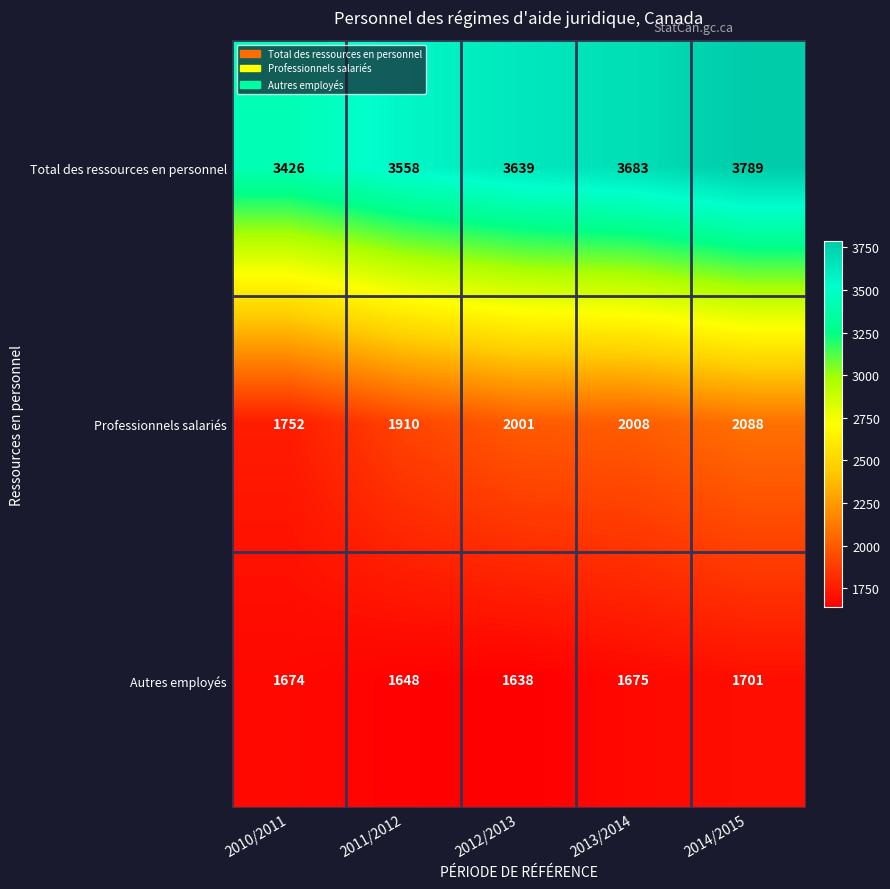

How many values in the Autres employés series are below 1674?

2